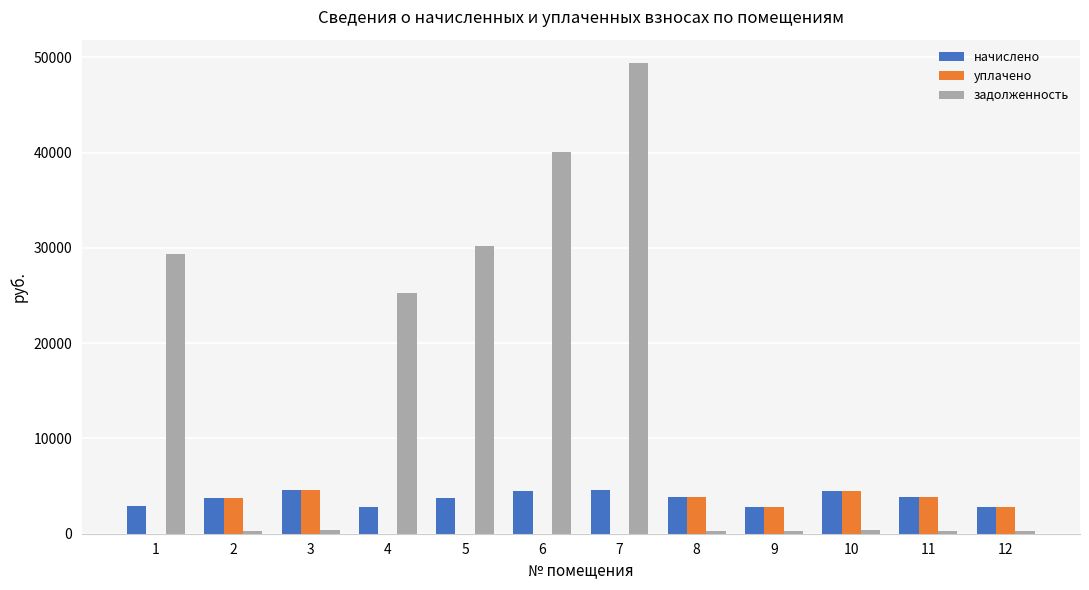

Which series has the largest range (max minus min)?

задолженность